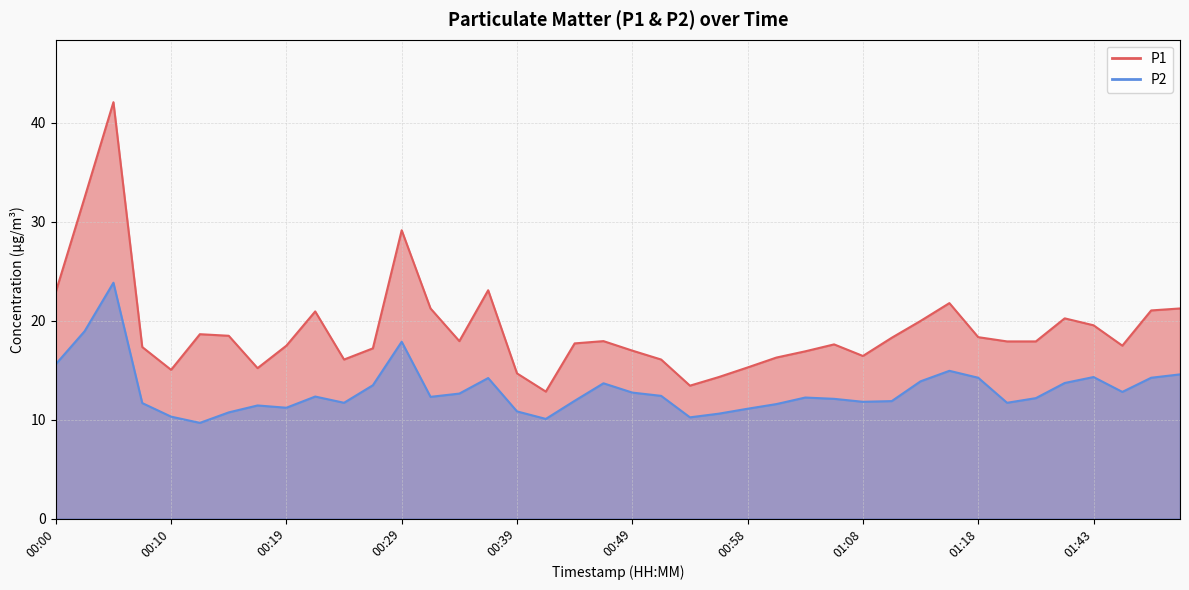

The value of P2 at 00:41 is 10.1. True or false?

True